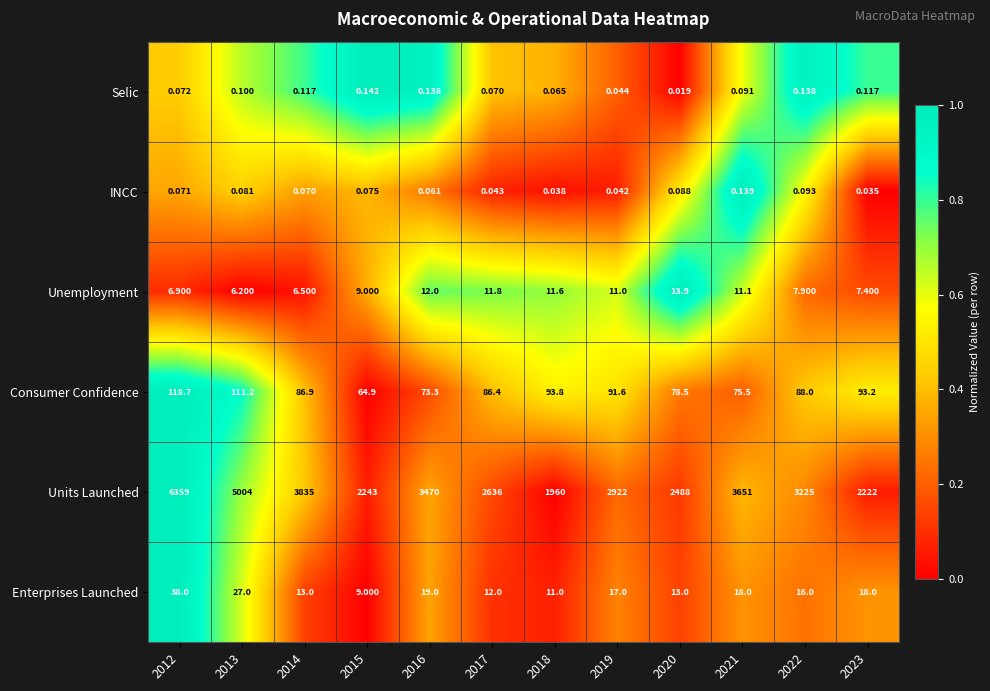

Which series has the largest range (max minus min)?

Units Launched